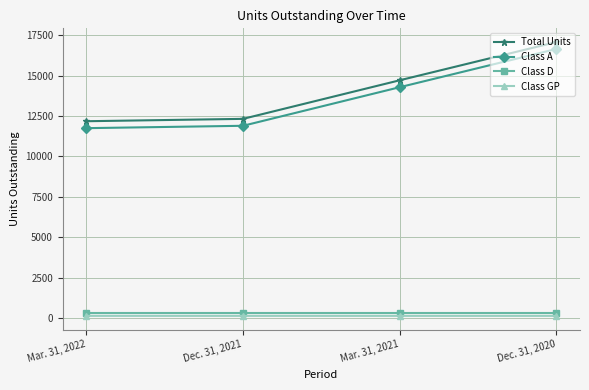

What is the value of the Total Units point at the 1st from the left?

12177.4